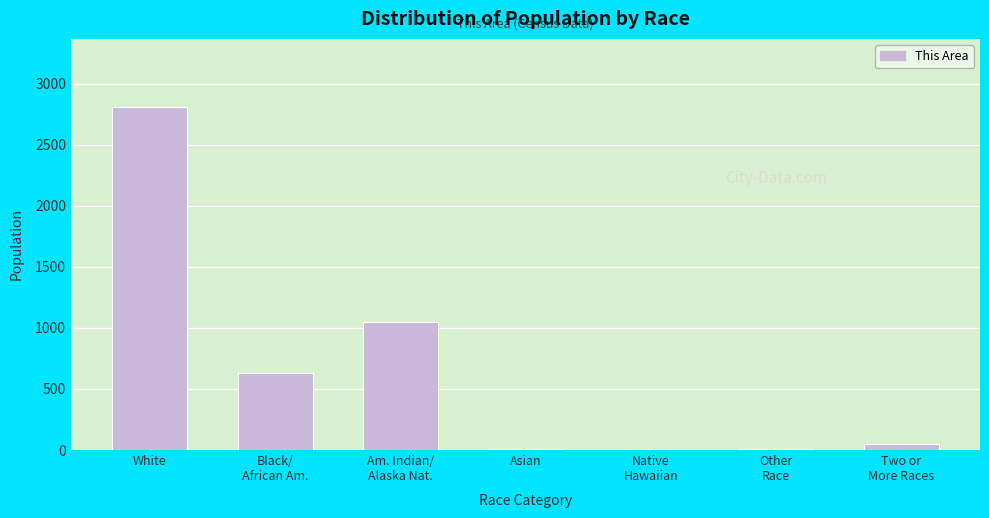

Which category has the highest value across all series?

White